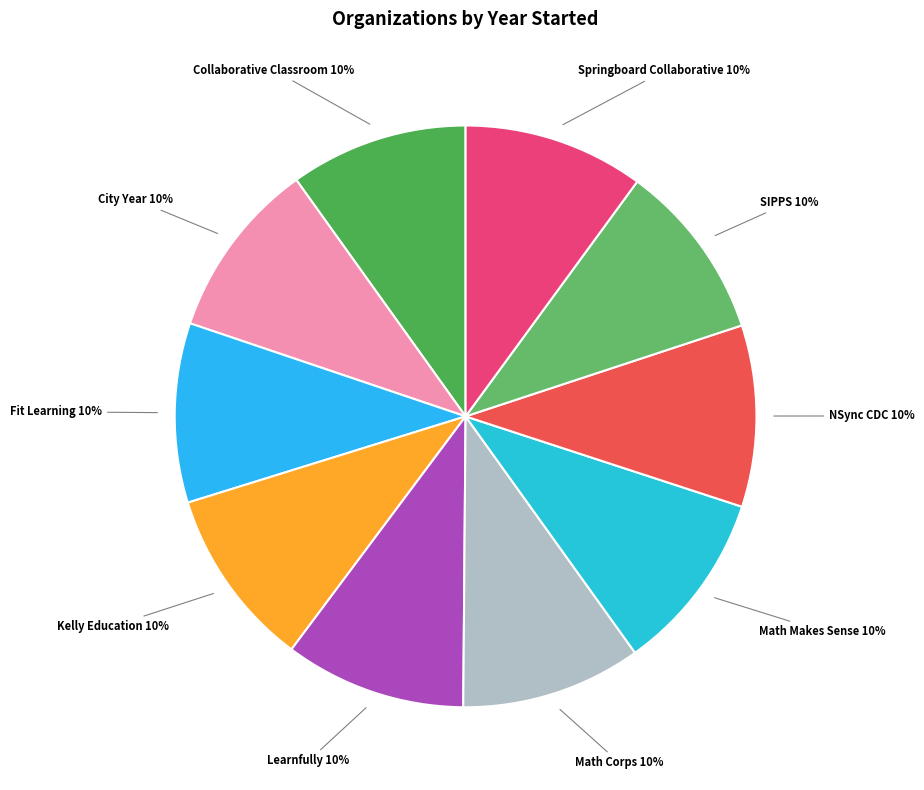

Is there a majority slice in this chart?

No